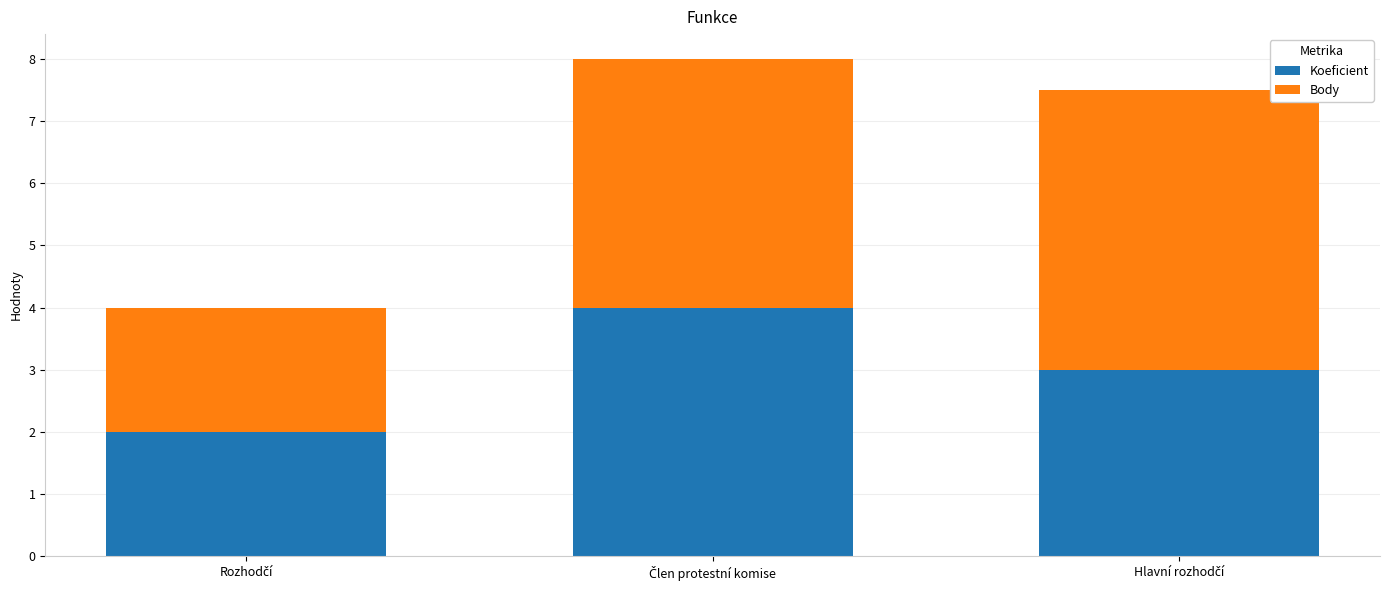

What is the lowest value of the Koeficient series?

2.0